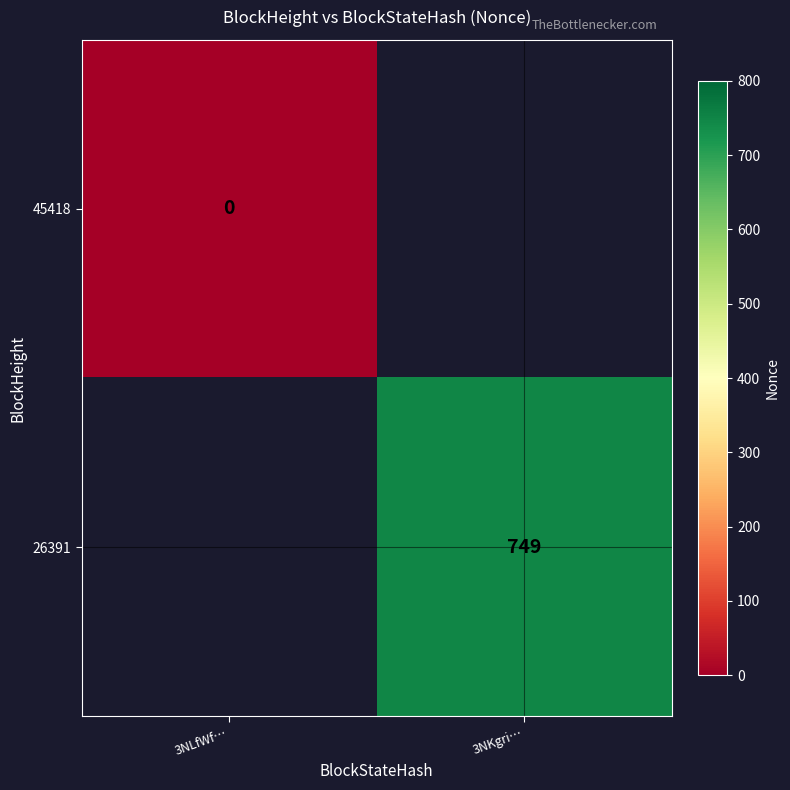

At 3NKgri…, list the series in order from smallest to largest.

45418, 26391